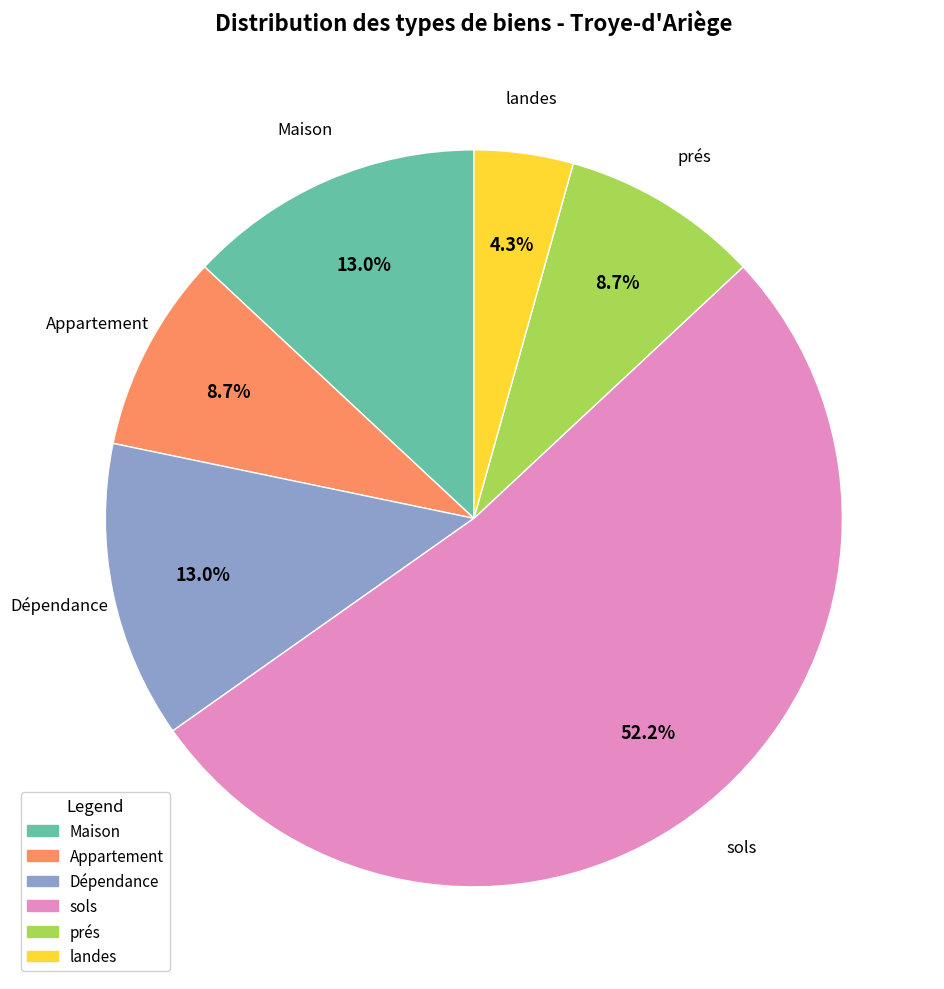

Does Dépendance account for over 50% of the chart?

No